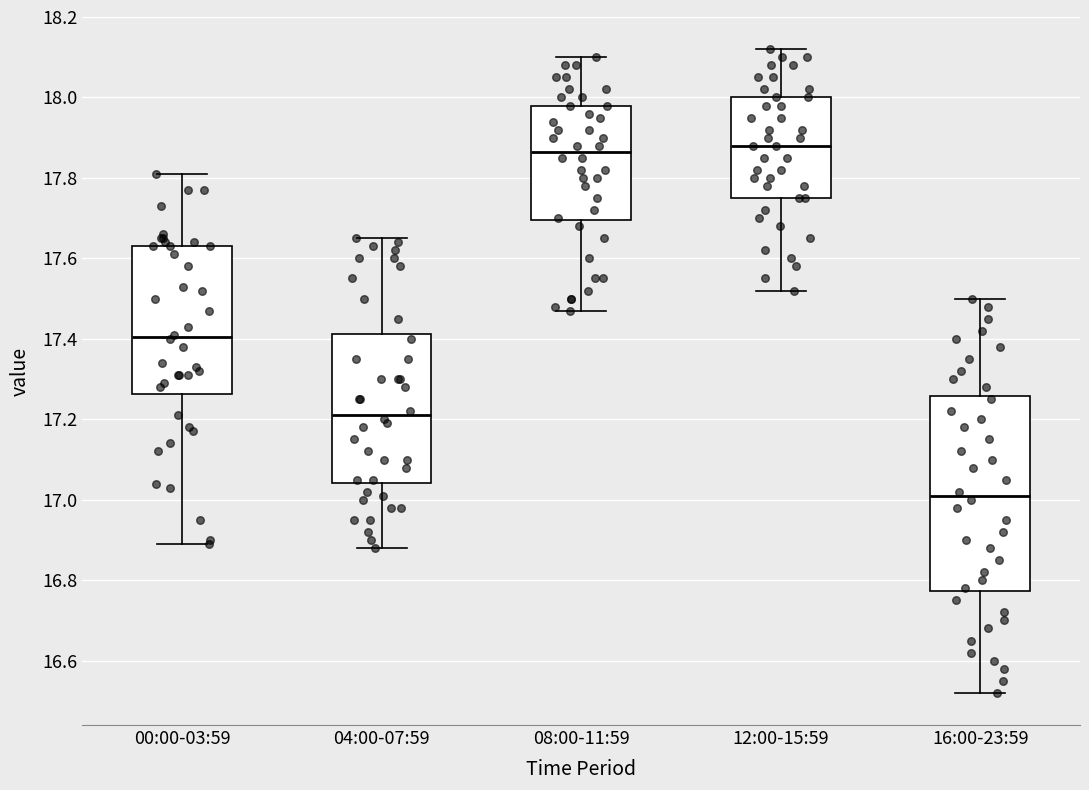

Comparing the boxes themselves (not the whiskers), which one is the tallest?

16:00-23:59